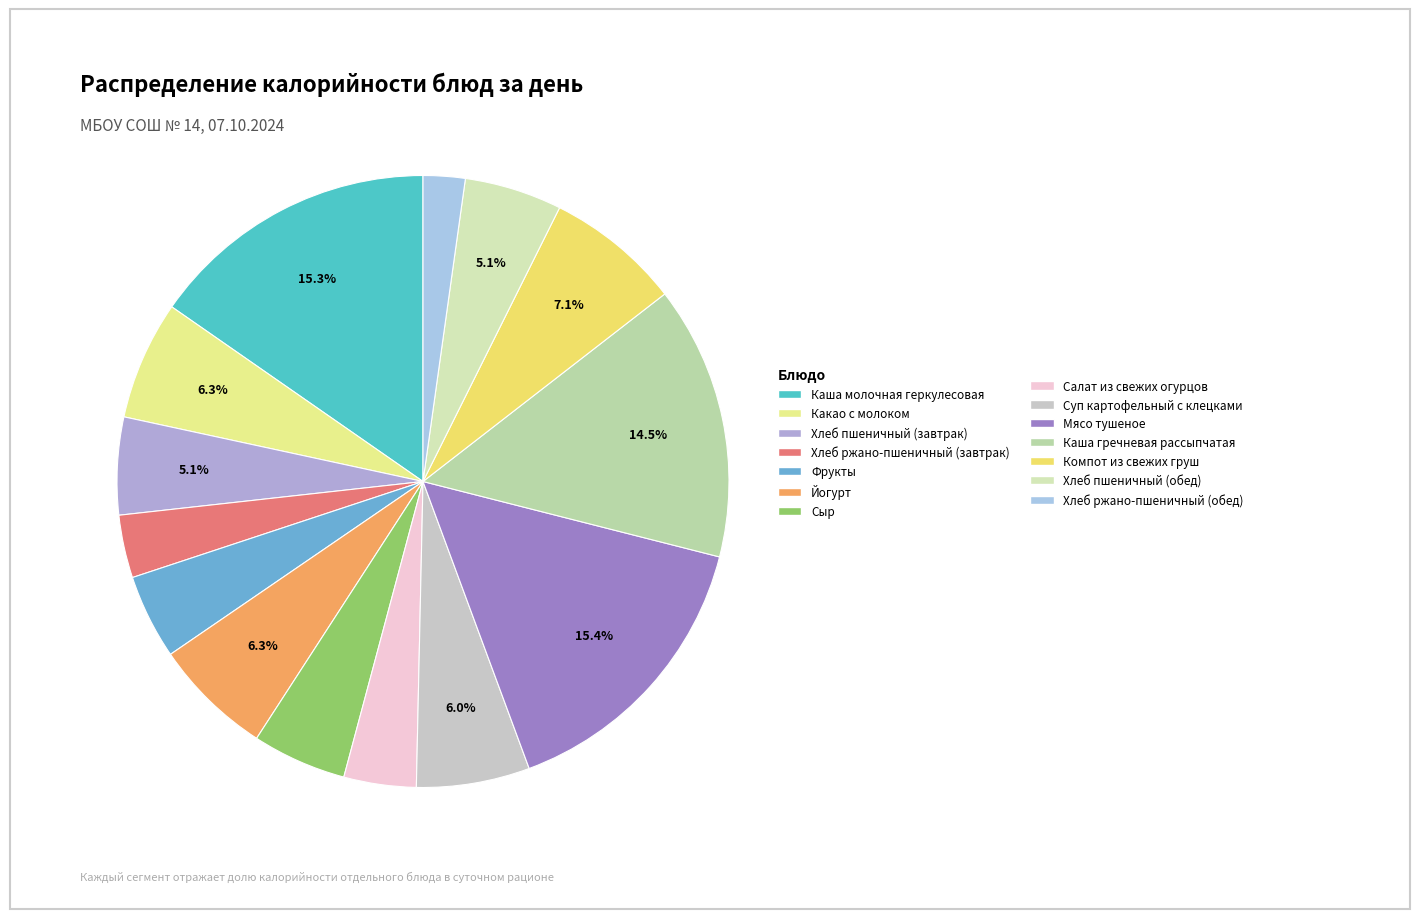

What is the smallest slice in the pie chart?

Хлеб ржано-пшеничный (обед)